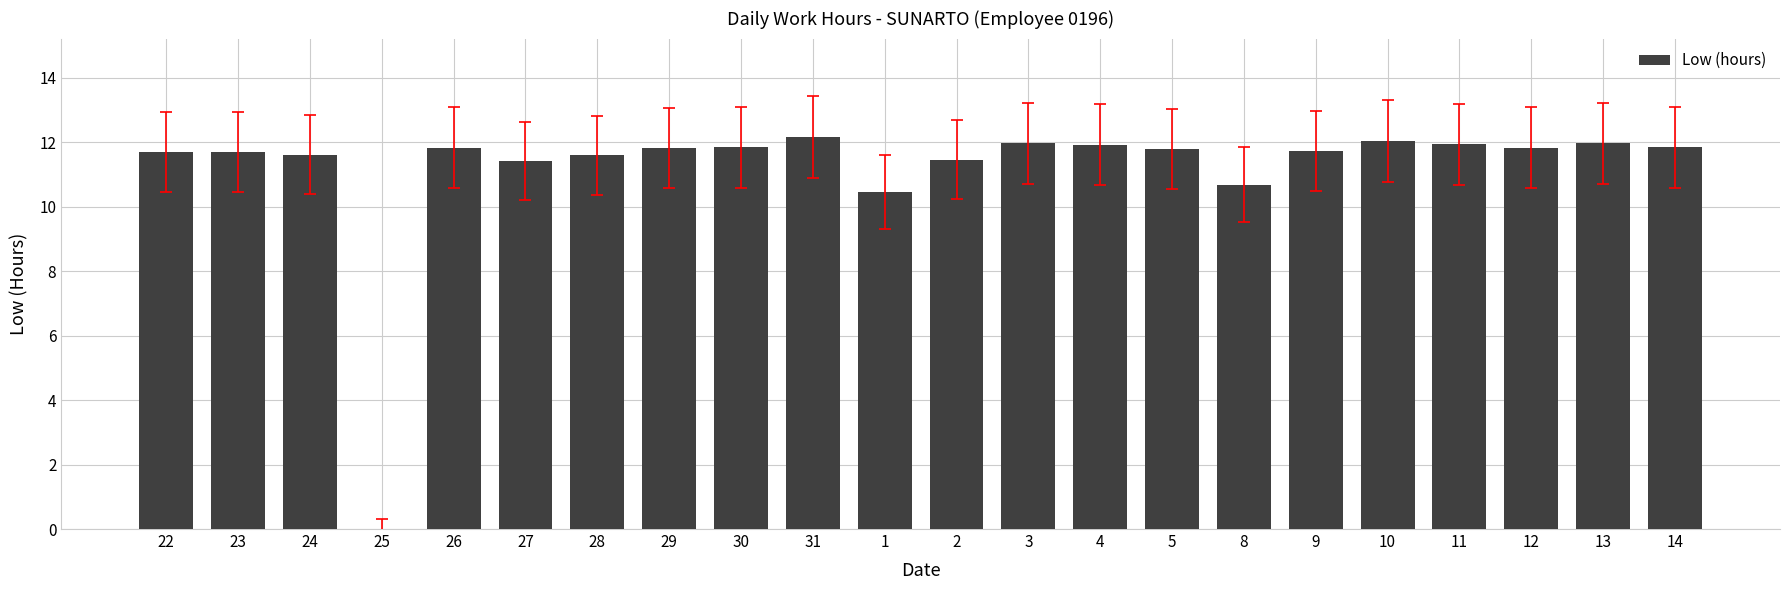

What is the ratio of the value at 11 to the value at 8?

1.1